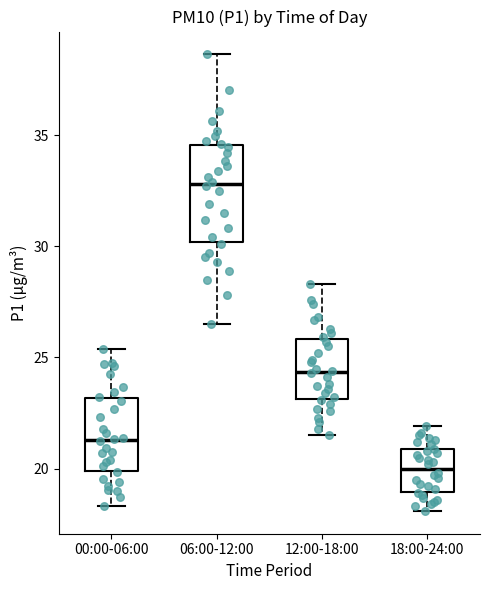

Comparing the boxes themselves (not the whiskers), which one is the tallest?

06:00-12:00